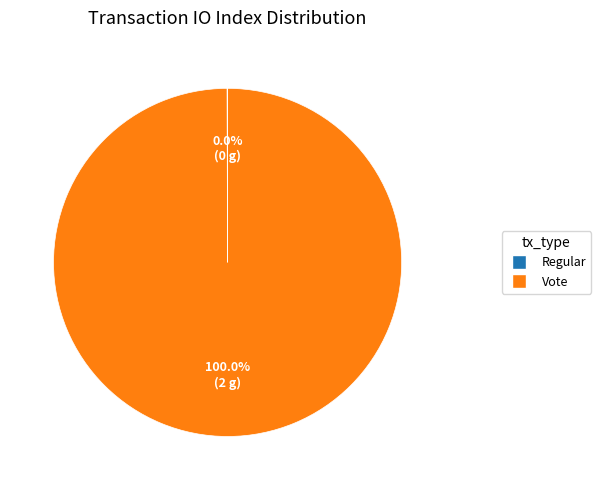

Which slice is the largest?

Vote